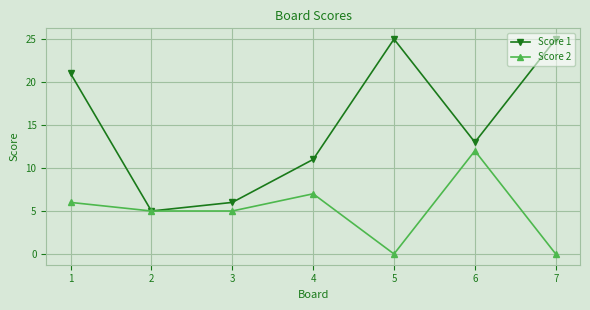

What are all the series names shown in the legend?

Score 1, Score 2